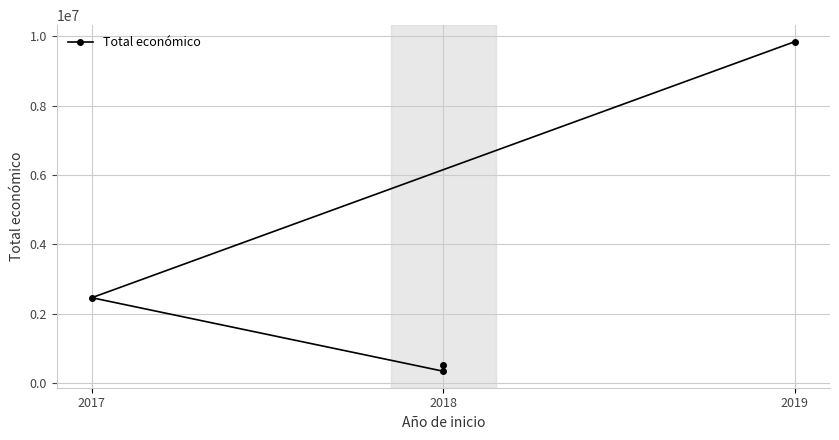

What is the difference between the maximum and minimum values?

9503689